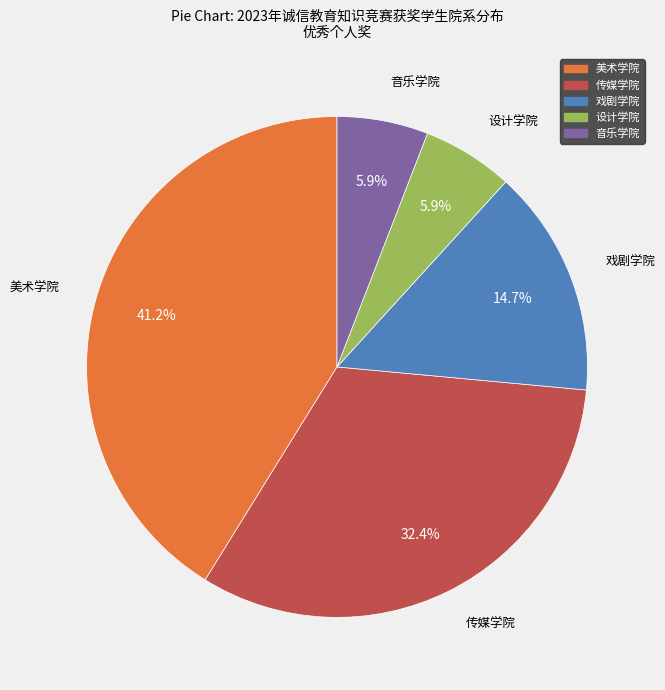

True or false: 音乐学院 accounts for 6% of the total.

True